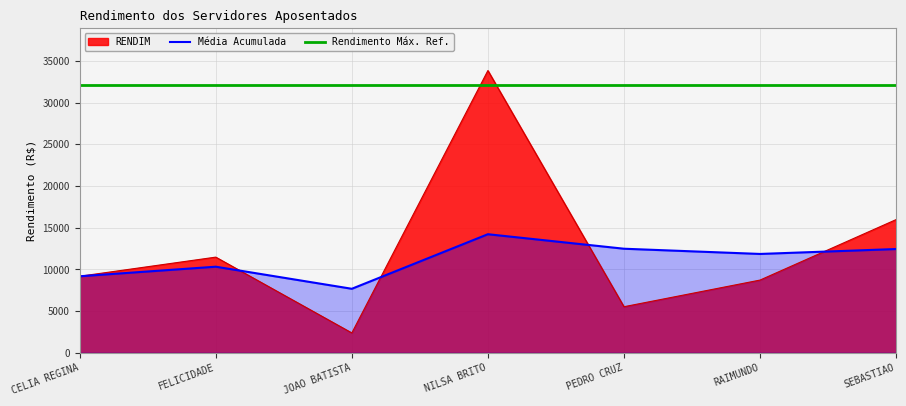

Which series changed the most between CELIA REGINA and PEDRO CRUZ?

Média Acumulada